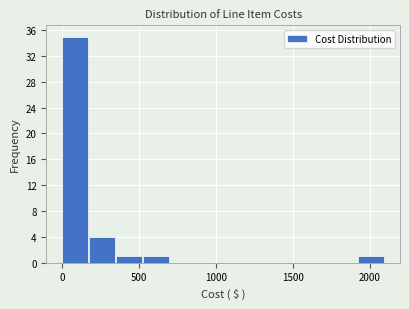

Around what value on the x-axis is the tallest bar? Give the approximate position of its centre, as read against the axis.

100